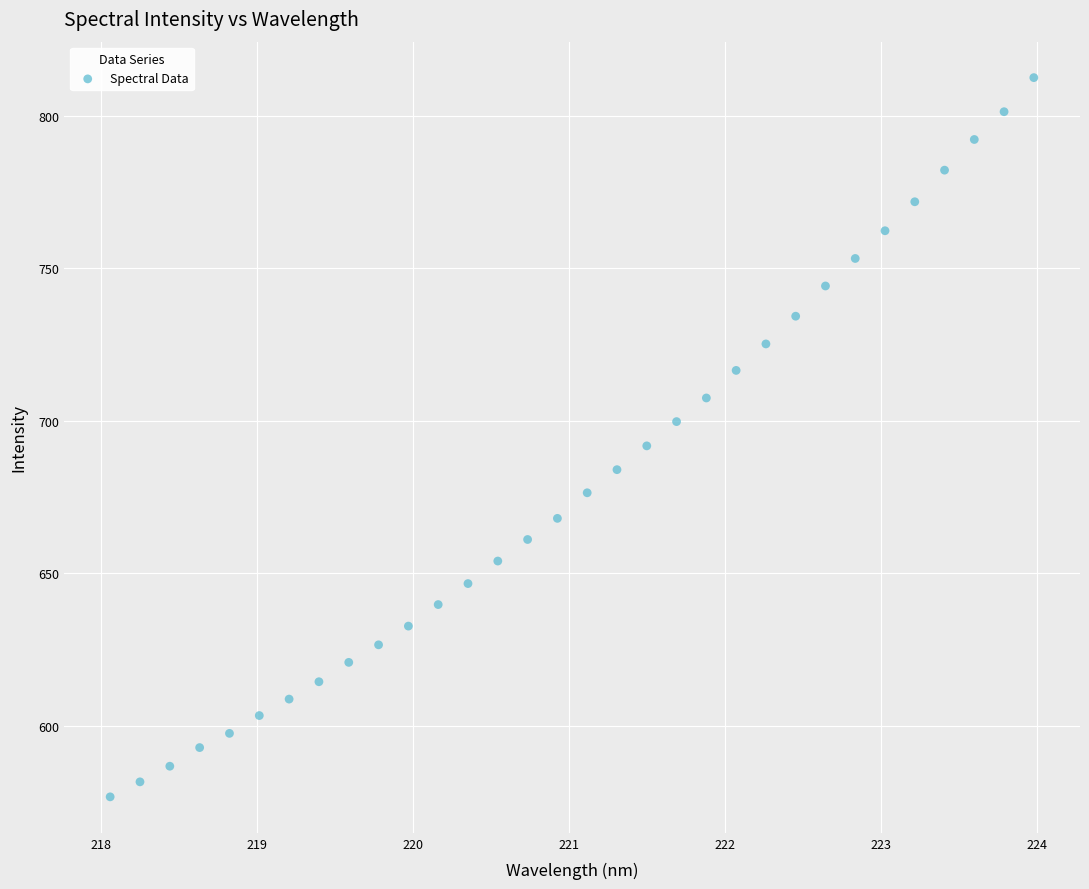

What is the range of X values (max minus min)?

5.9